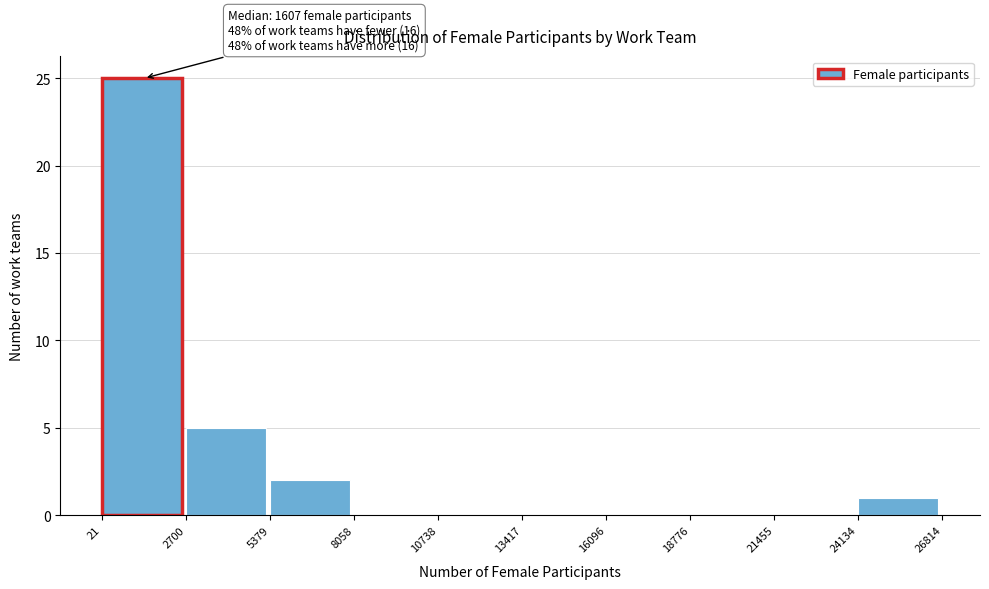

Over which range of the x-axis is the bar tallest?

21 to 2700